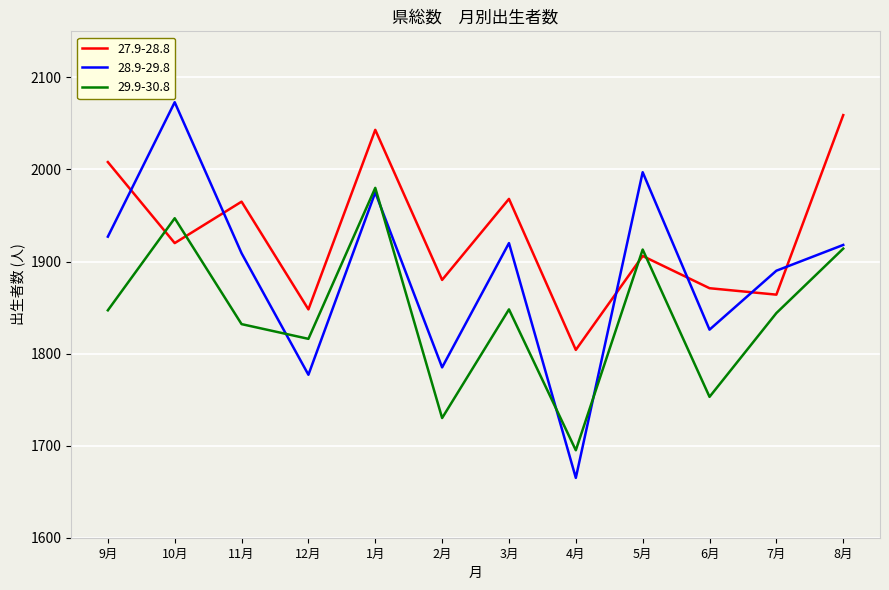

What position from the left is 5月?

9